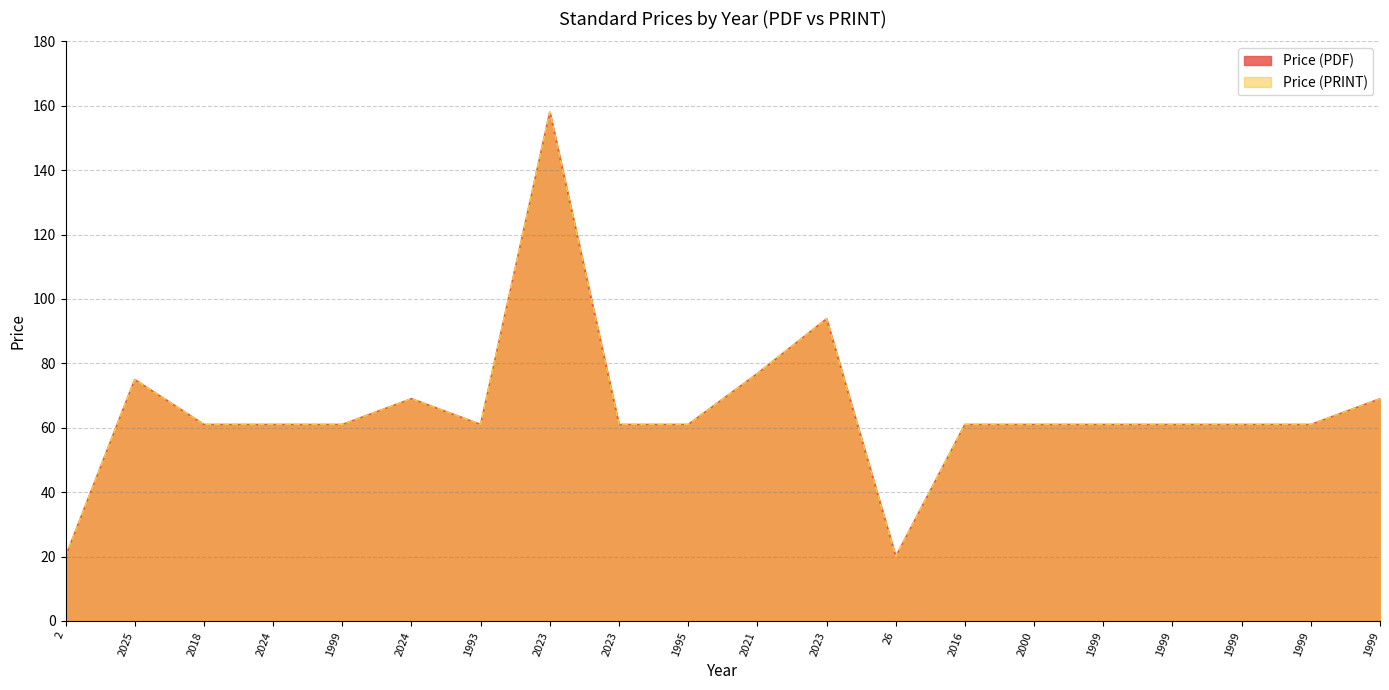

How many data points in Price (PDF) are less than 61?

2